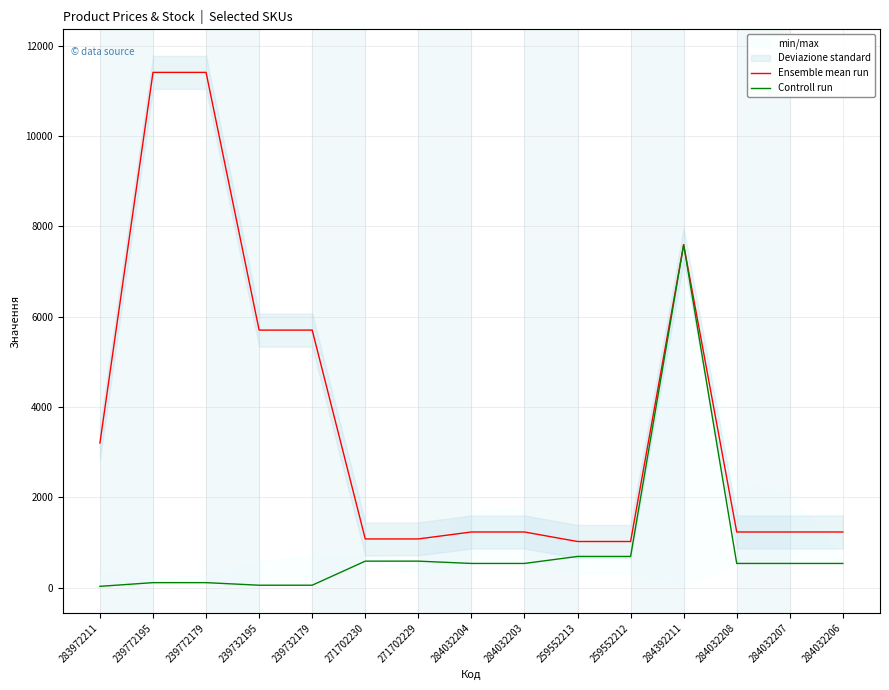

What is the difference between the Controll run values at 239732179 and 259552213?

636.7